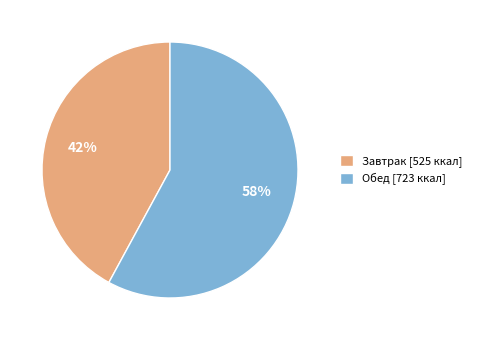

How many segments does this pie chart have?

2